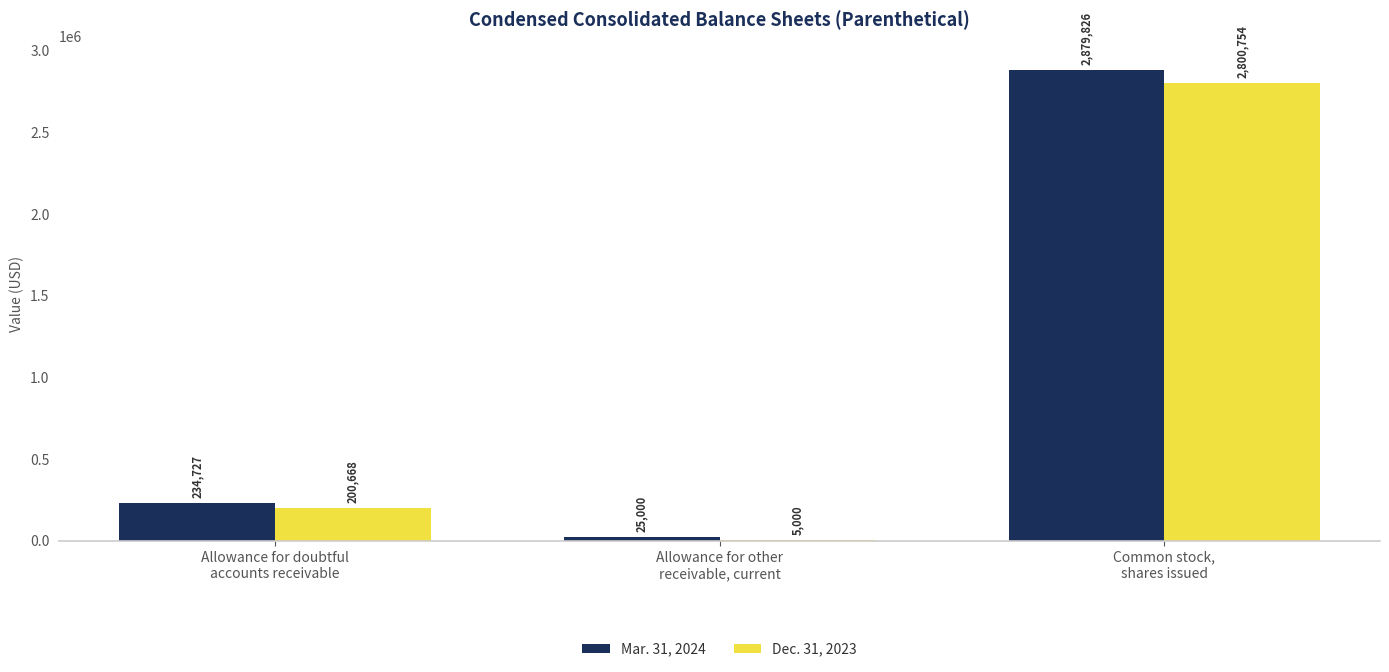

Which series has the largest total across all categories?

Mar. 31, 2024